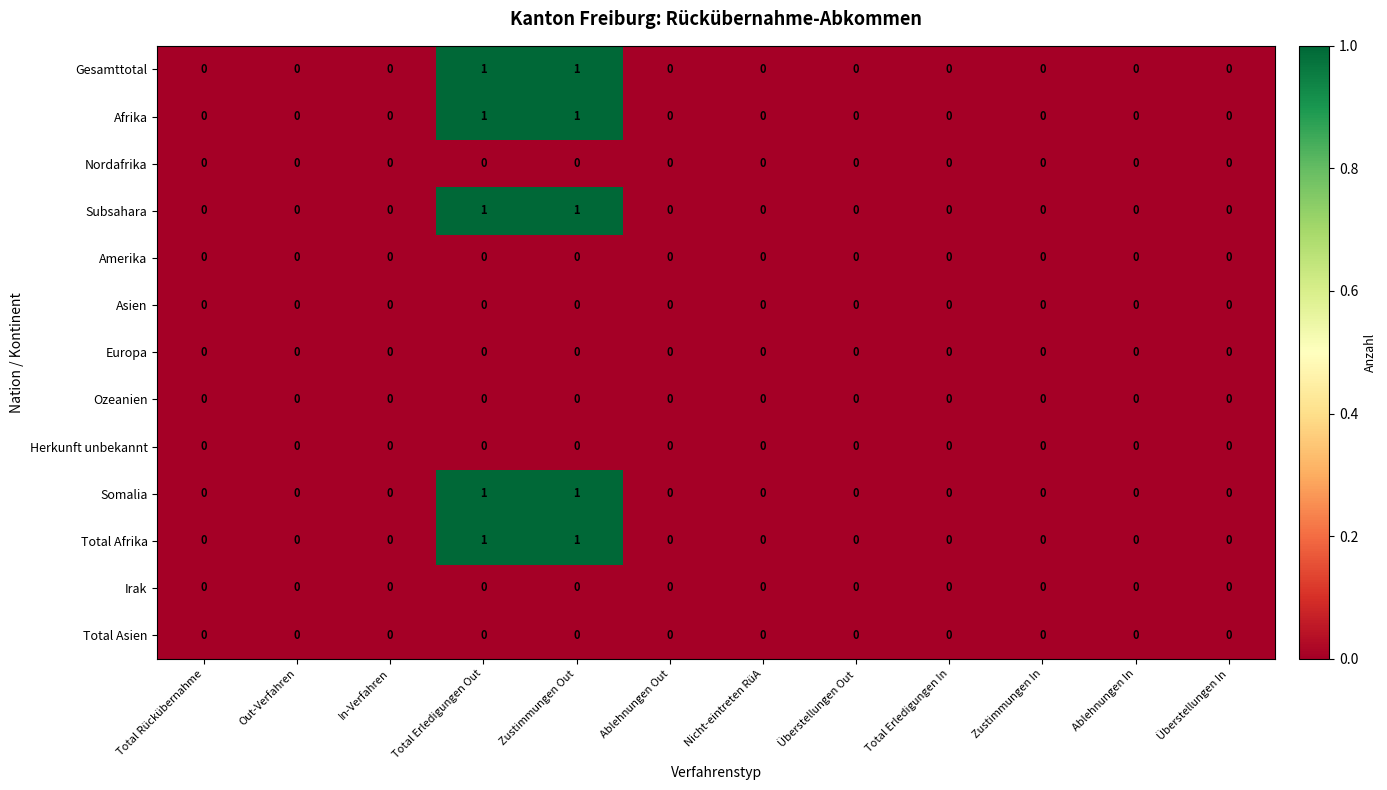

The value of Gesamttotal at Total Erledigungen Out is 1. True or false?

True